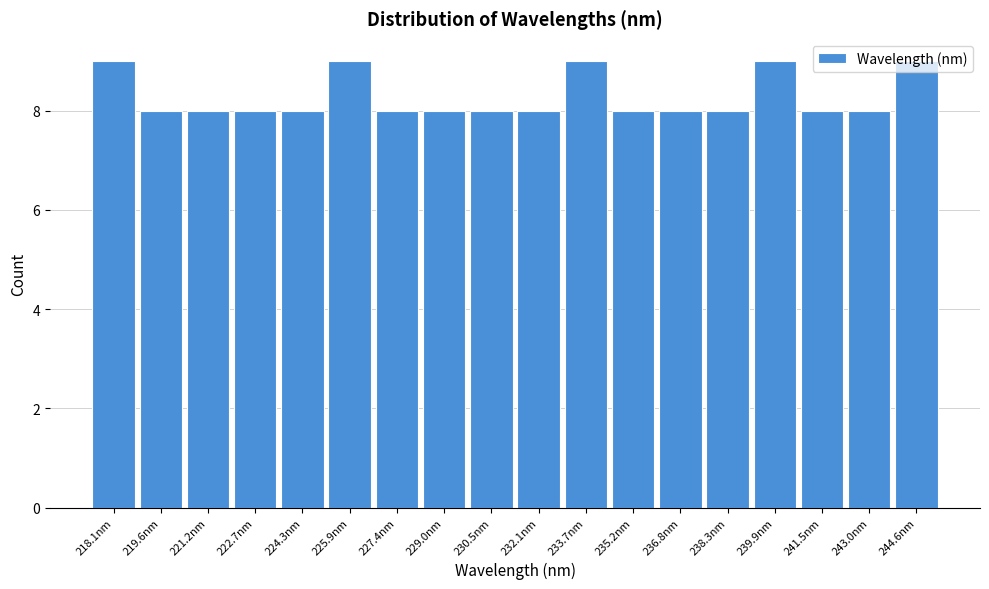

The value at 227.4nm is 6. True or false?

False